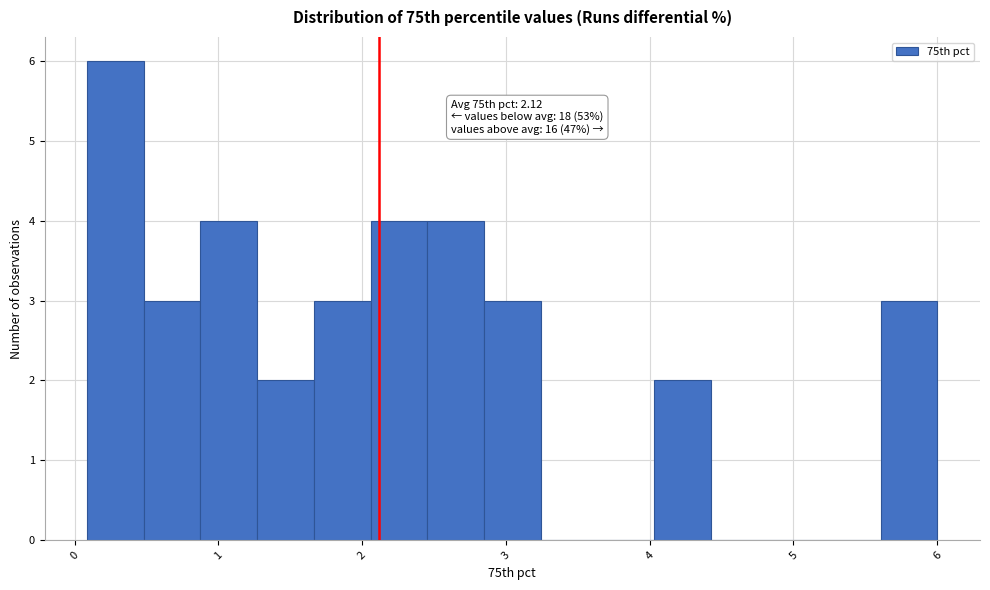

Around what value on the x-axis is the tallest bar? Give the approximate position of its centre, as read against the axis.

0.3